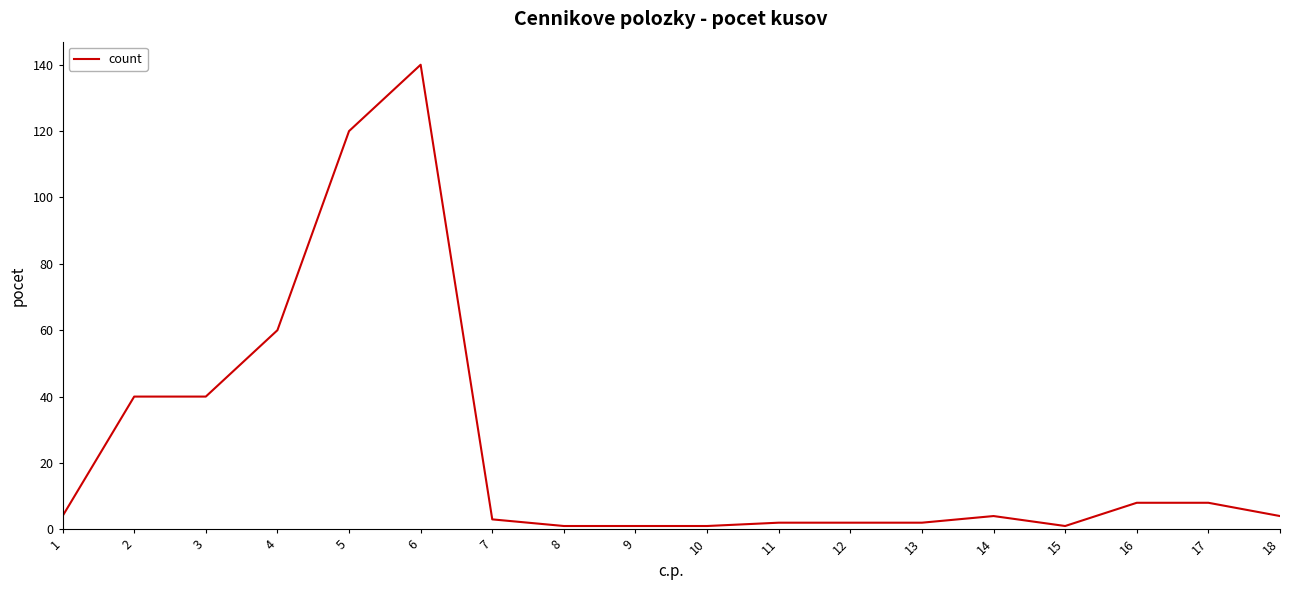

What is the maximum value shown in the chart?

140